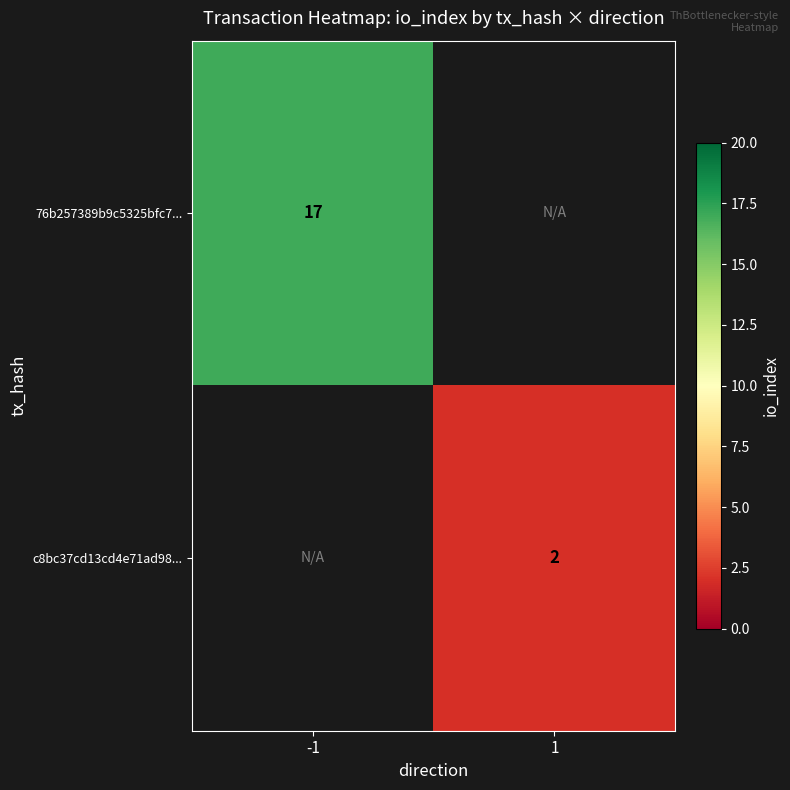

The value of c8bc37cd13cd4e71ad98... at 1 is 0. True or false?

False